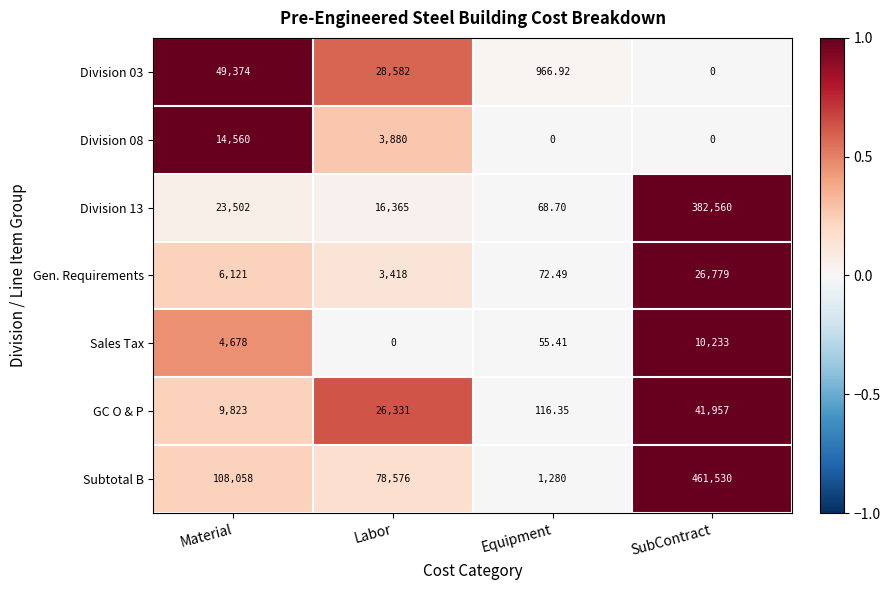

Which series has the largest total across all categories?

Subtotal B